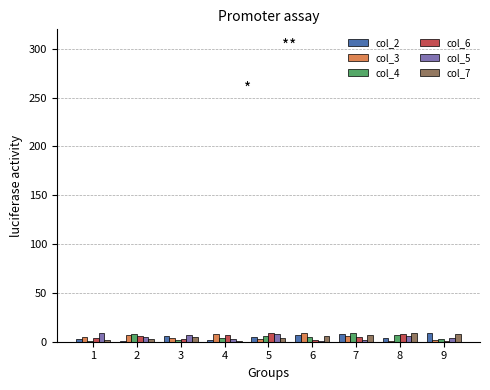

True or false: col_5 has a value of 6 at 8.

True